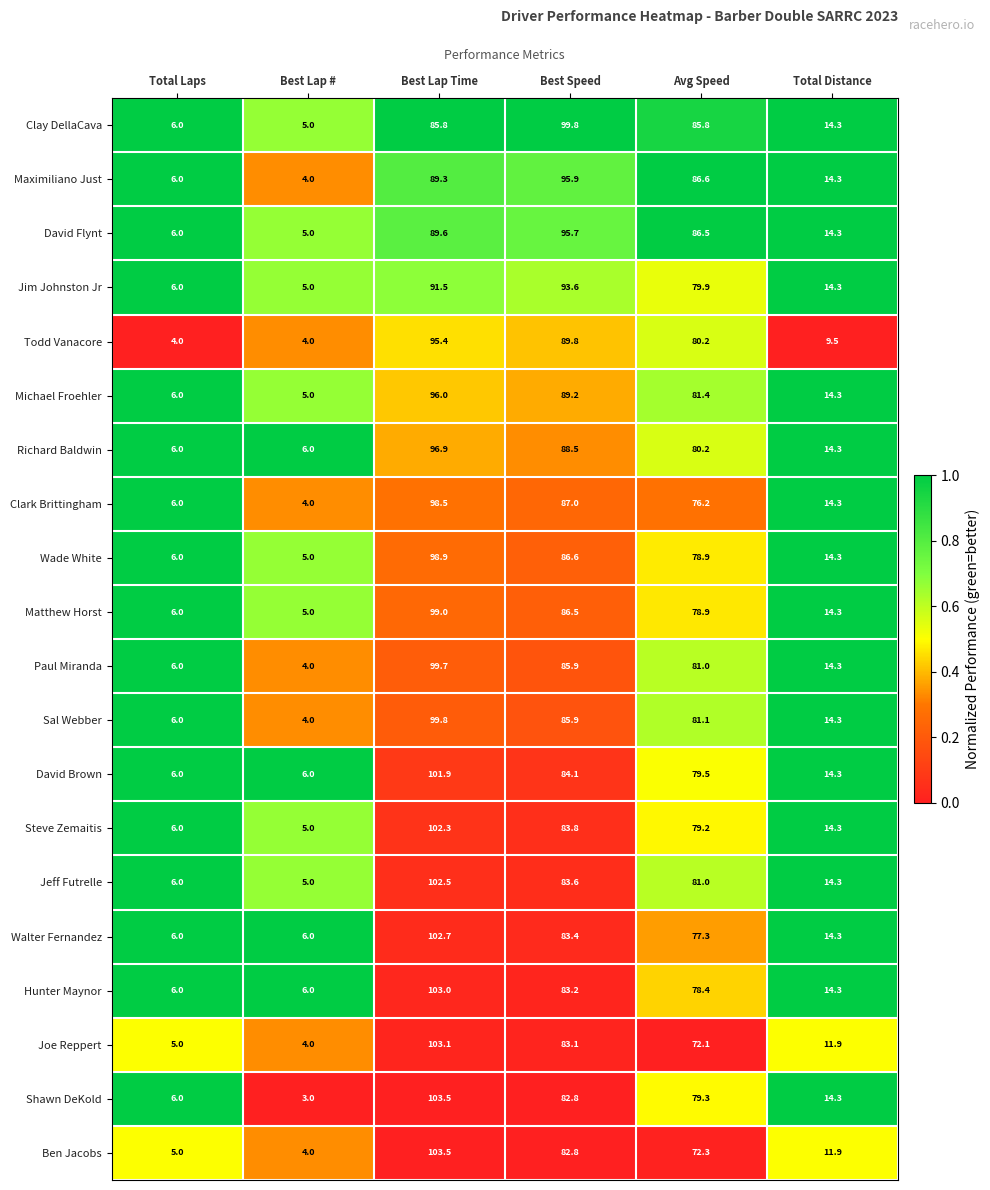

The Shawn DeKold series shows 3.0 at Best Lap #. True or false?

True